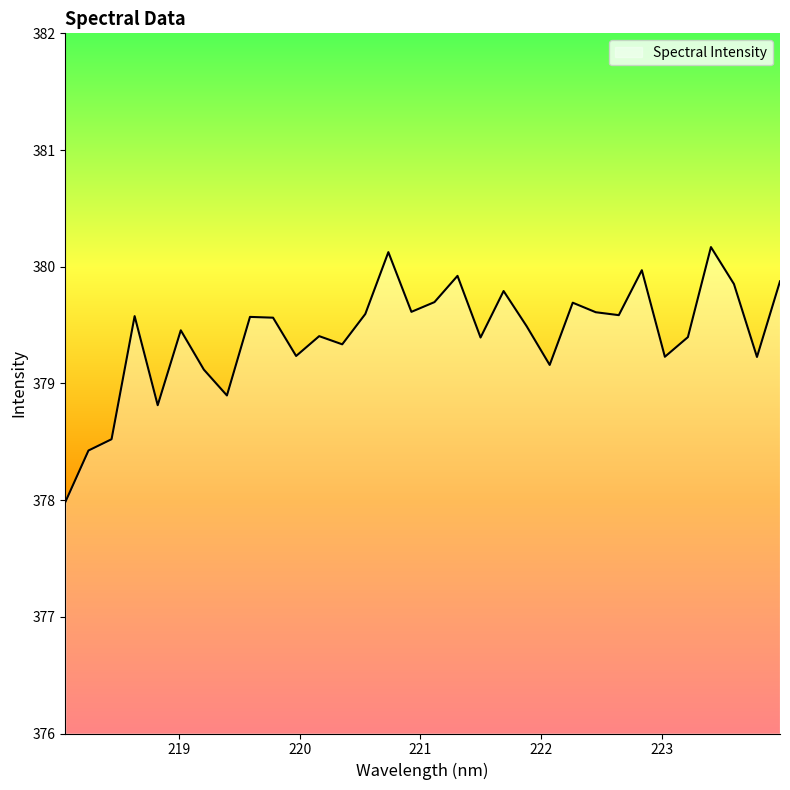

What is the greatest value displayed?

380.2